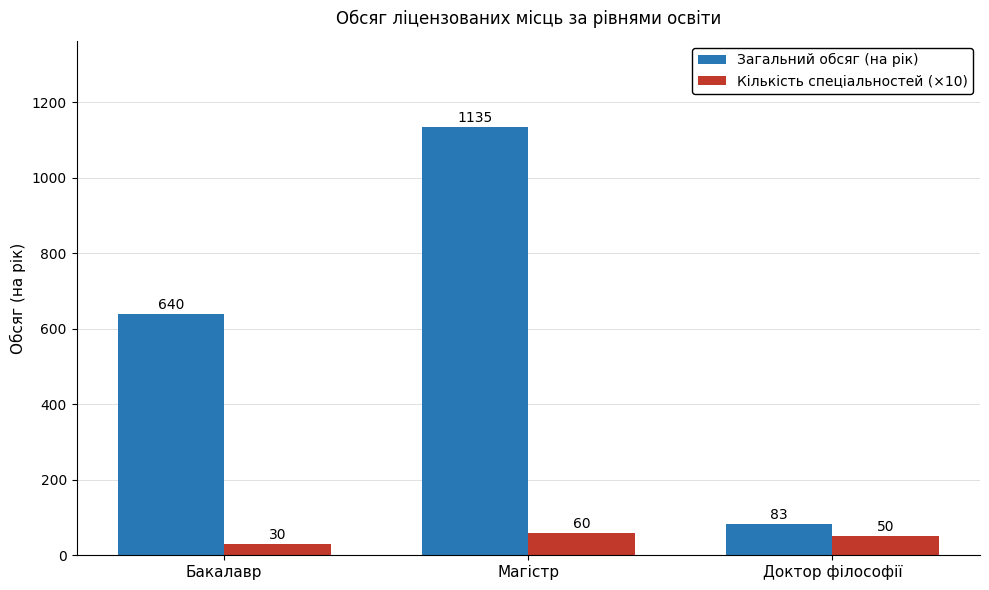

Are the bars horizontal?

No